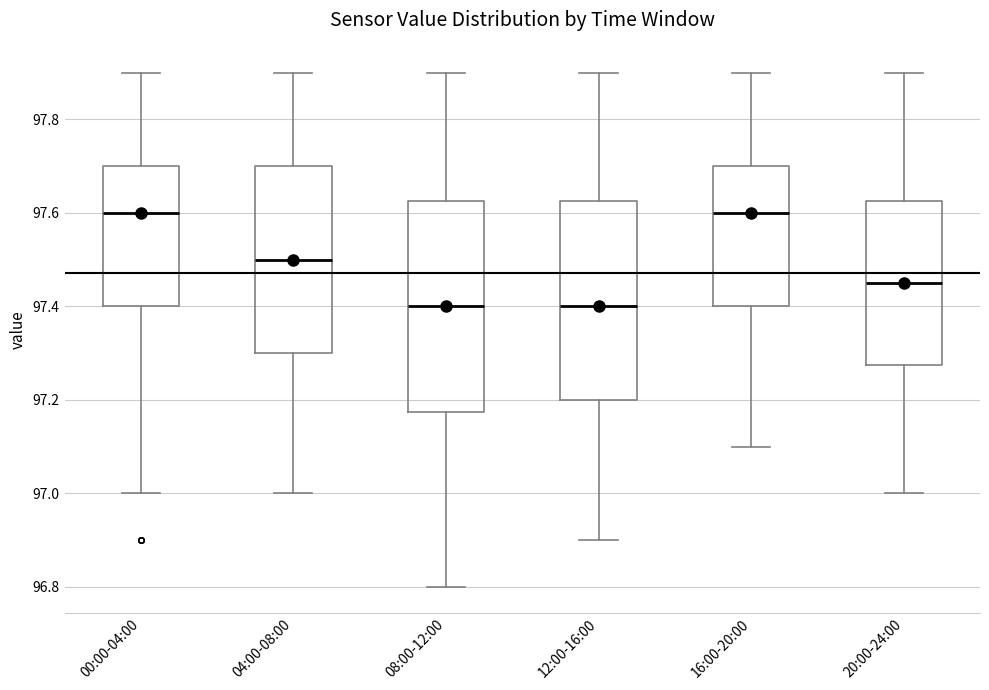

Where does the median line of the box for 20:00-24:00 sit on the y-axis? The values are not printed on the chart, so give them approximately, as read against the axis.

97.46